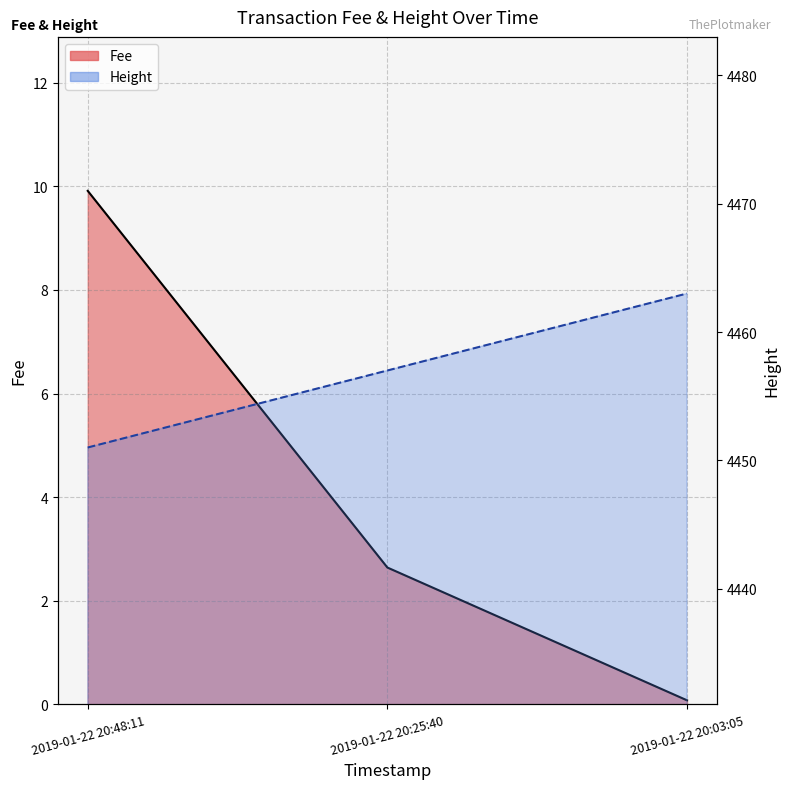

Which label corresponds to the largest value in the chart?

2019-01-22 20:03:05